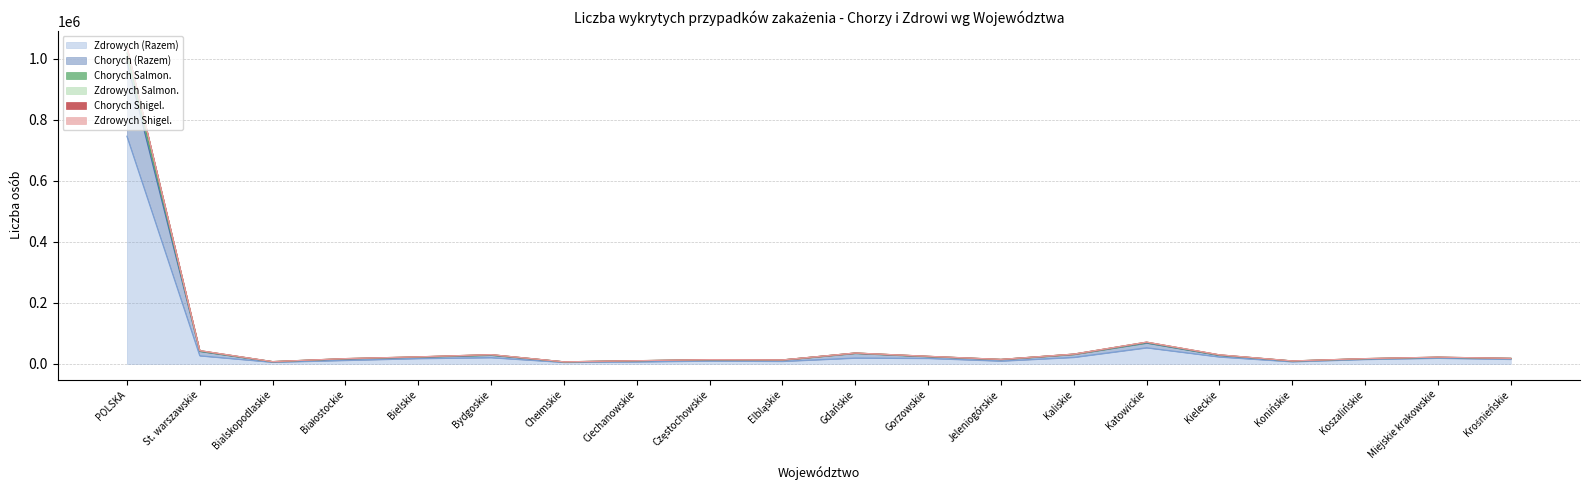

What is the maximum value for Chorych Shigel.?

1038309